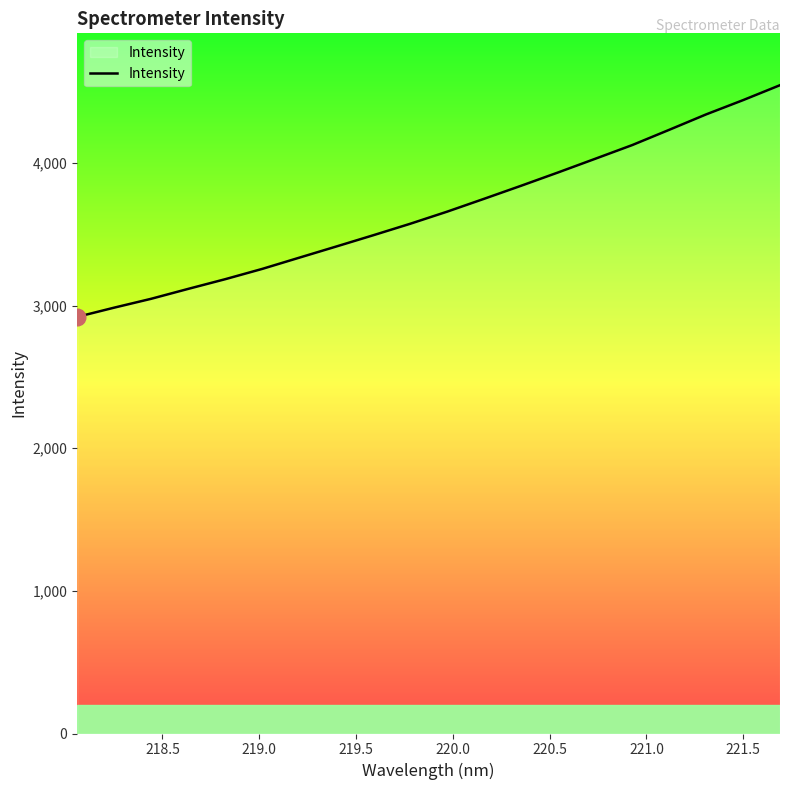

What is the greatest value displayed?

4544.4